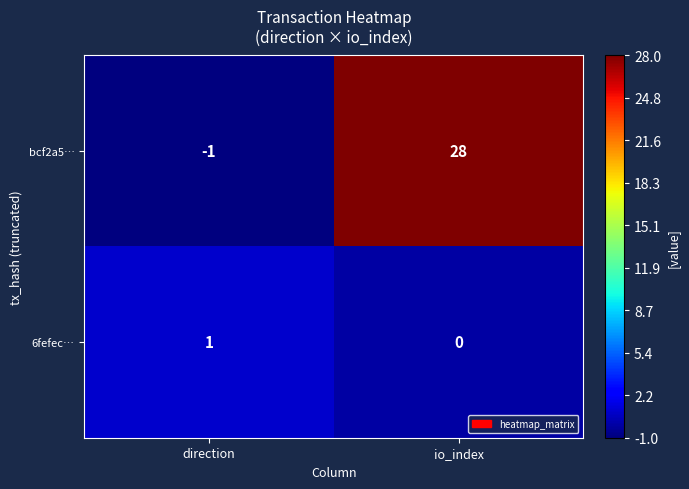

What is the difference between the maximum and minimum values in the bcf2a5… series?

29